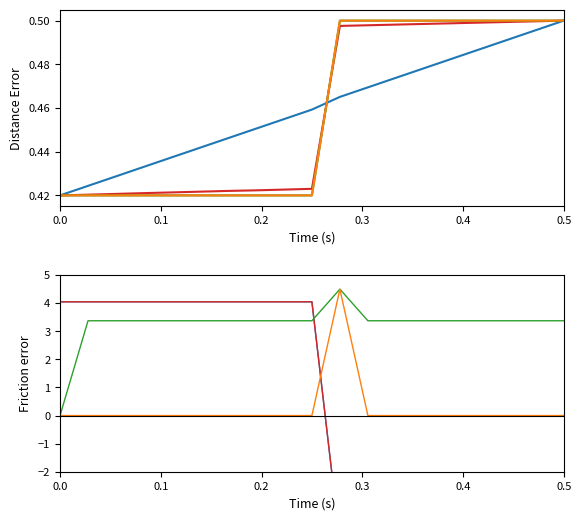

The DEC (deg) series shows 0.8 at 0.5. True or false?

False